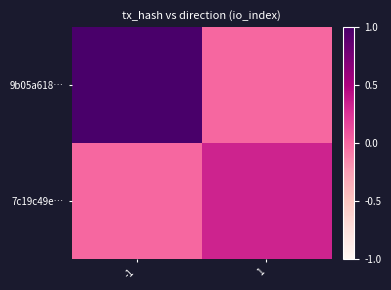

List the series in order of their overall mean, lowest first.

7c19c49e…, 9b05a618…